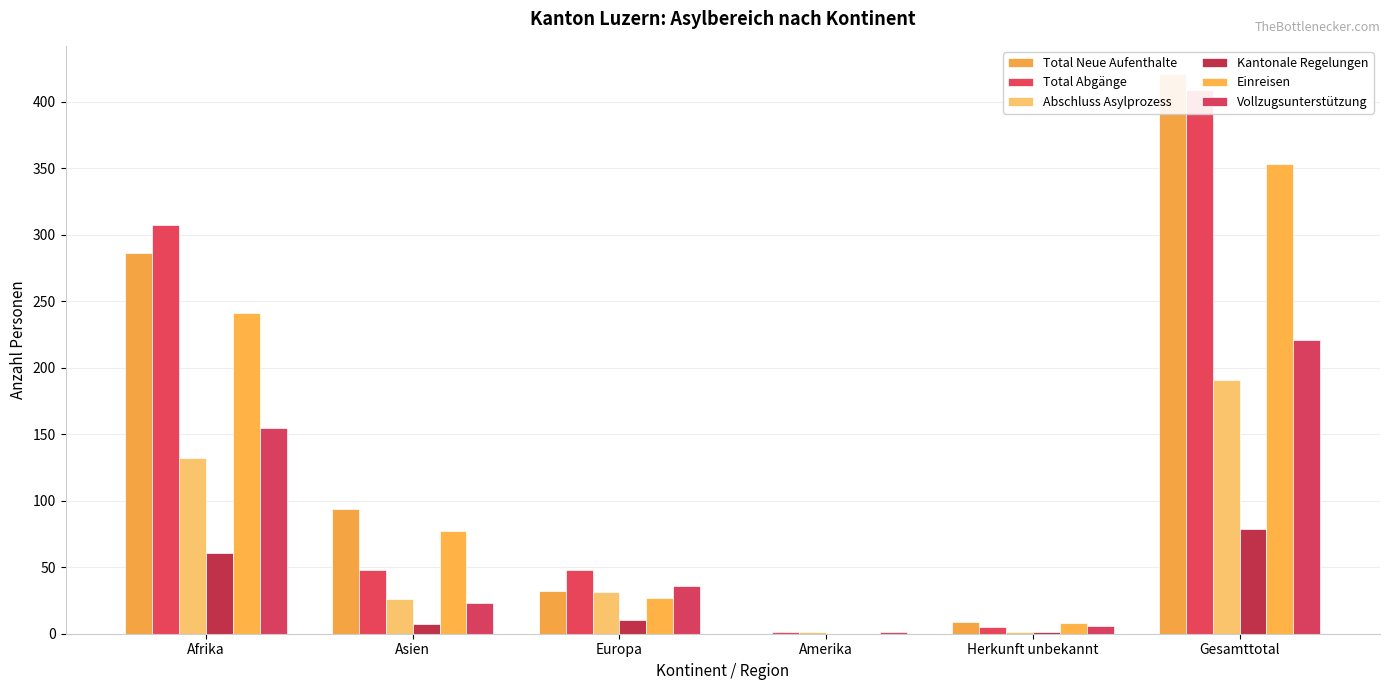

Reading right to left, transcribe all the data shown in this chart.

Total Neue Aufenthalte: Gesamttotal=421	Herkunft unbekannt=9	Amerika=0	Europa=32	Asien=94	Afrika=286
Total Abgänge: Gesamttotal=409	Herkunft unbekannt=5	Amerika=1	Europa=48	Asien=48	Afrika=307
Abschluss Asylprozess: Gesamttotal=191	Herkunft unbekannt=1	Amerika=1	Europa=31	Asien=26	Afrika=132
Kantonale Regelungen: Gesamttotal=79	Herkunft unbekannt=1	Amerika=0	Europa=10	Asien=7	Afrika=61
Einreisen: Gesamttotal=353	Herkunft unbekannt=8	Amerika=0	Europa=27	Asien=77	Afrika=241
Vollzugsunterstützung: Gesamttotal=221	Herkunft unbekannt=6	Amerika=1	Europa=36	Asien=23	Afrika=155